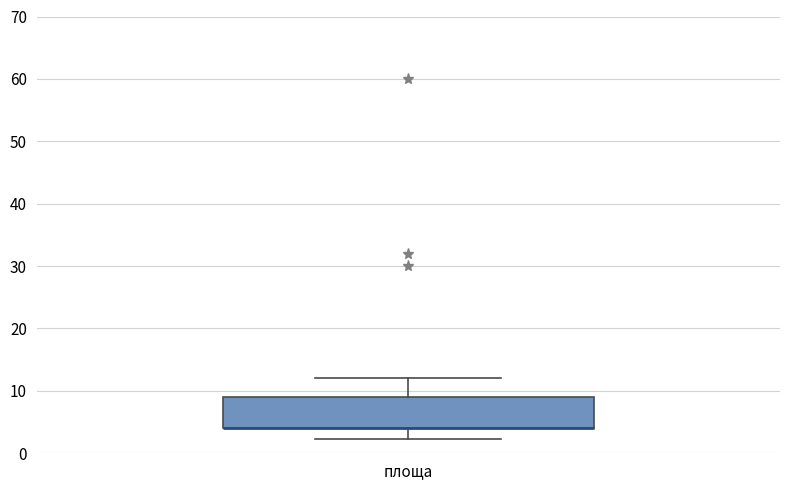

Where is the upper edge of the box for площа on the y-axis? The values are not printed on the chart, so give them approximately, as read against the axis.

9